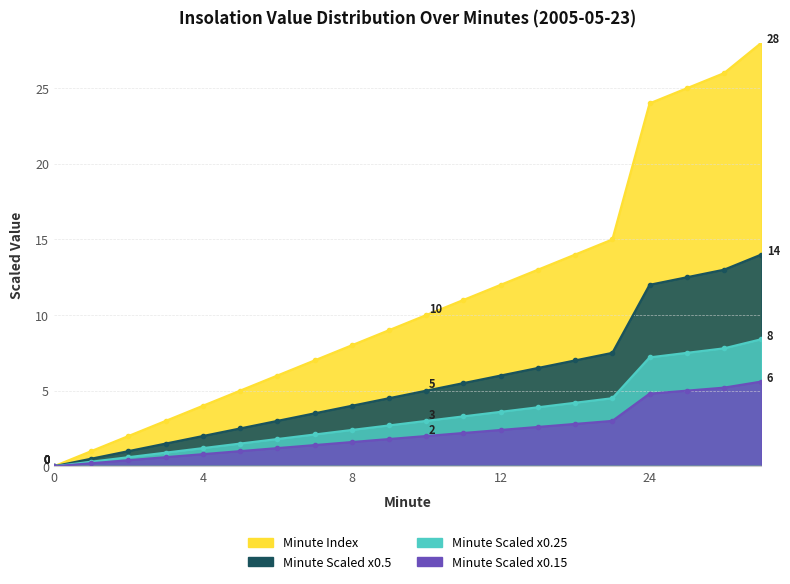

What is the difference between the Minute Scaled B values at 9 and 3?

1.8